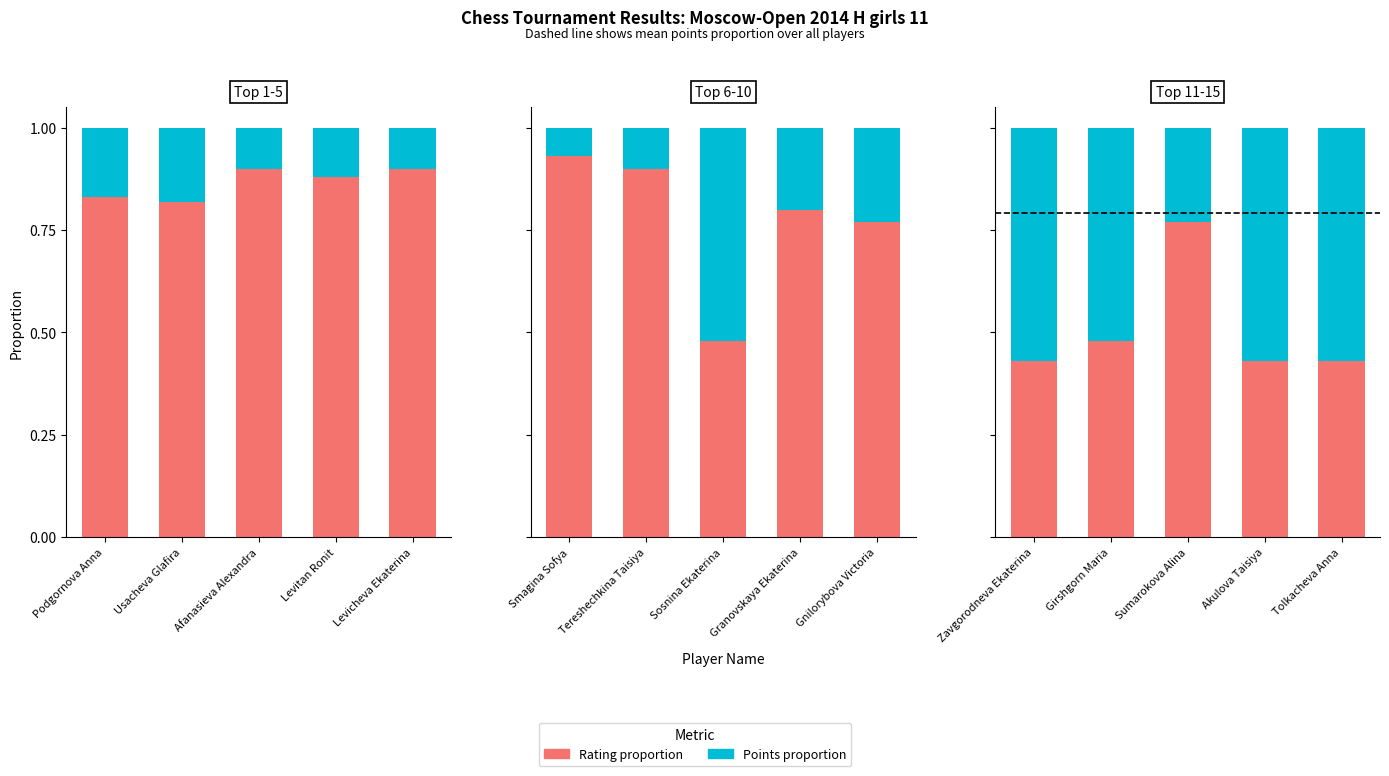

The value of Rating proportion at Akulova Taisiya is 0.1. True or false?

False